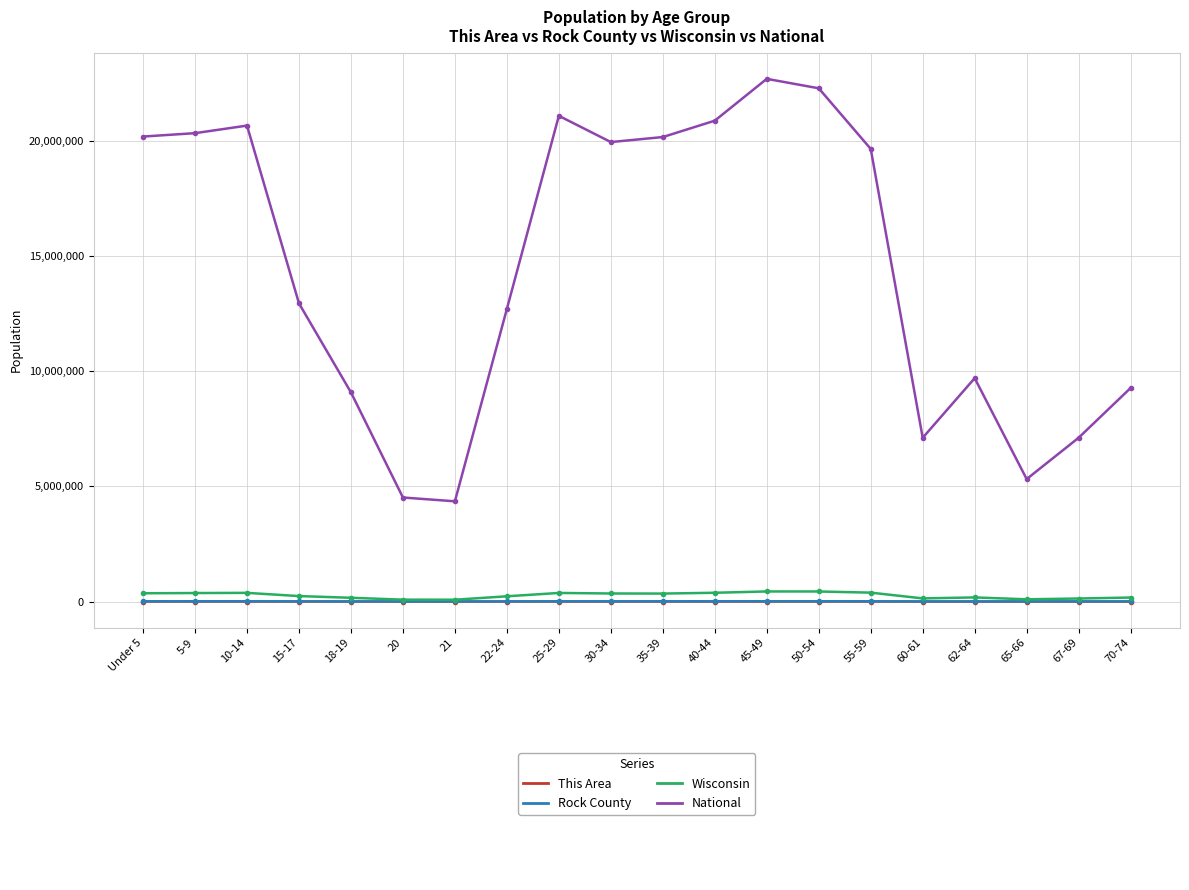

What is the label of the 15th point from the left?

55-59